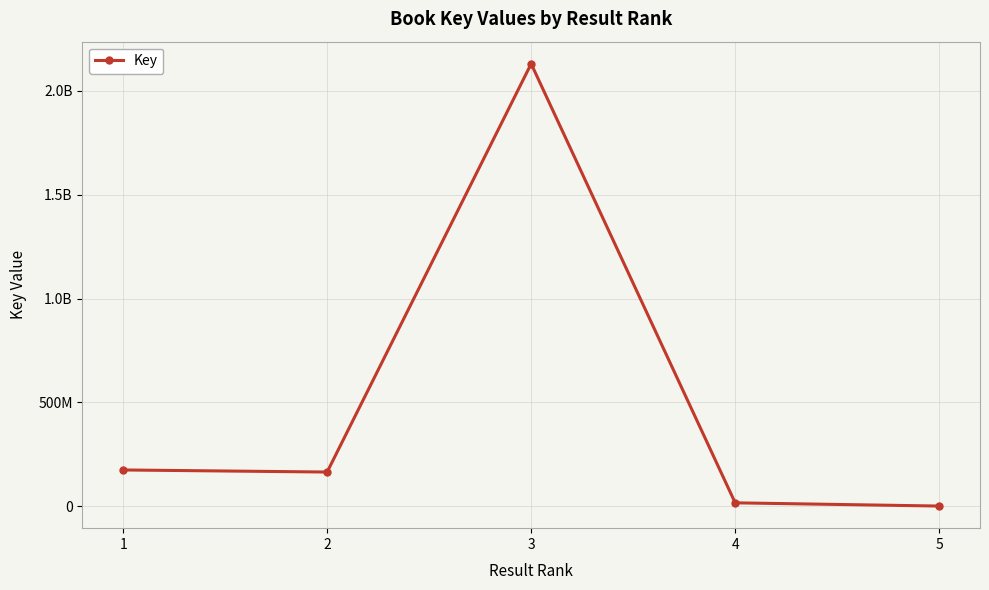

Which category has the lowest value across all series?

5